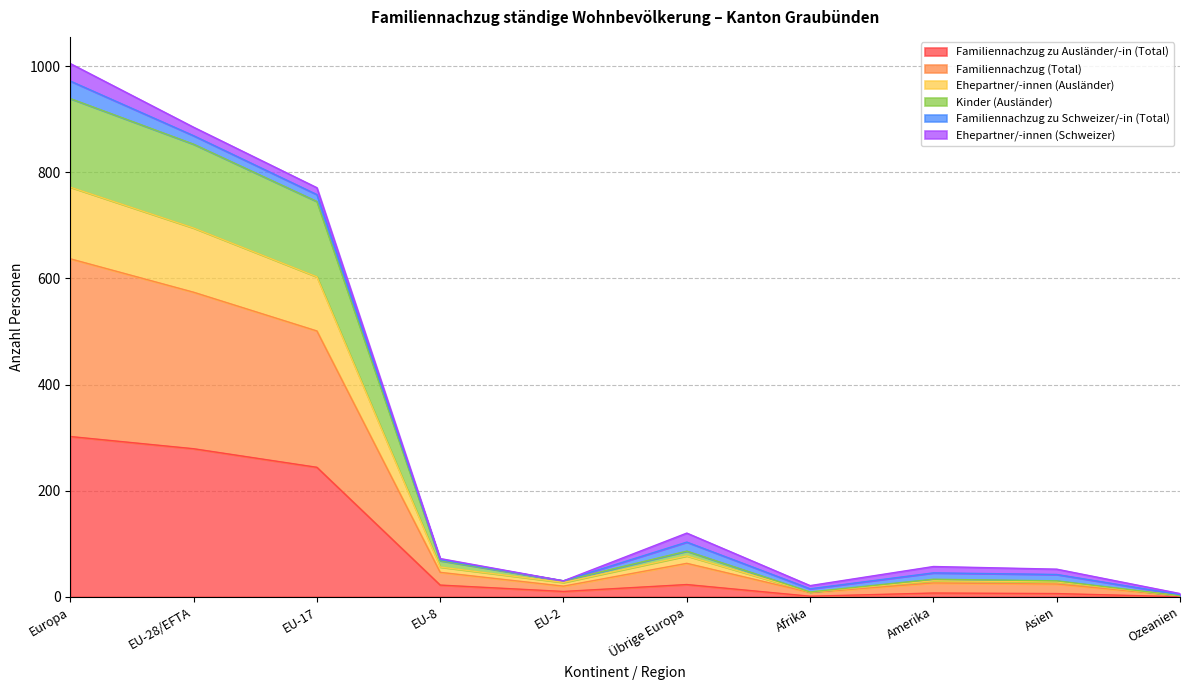

Which category has the highest value in the Familiennachzug zu Ausländer/-in (Total) series?

Europa